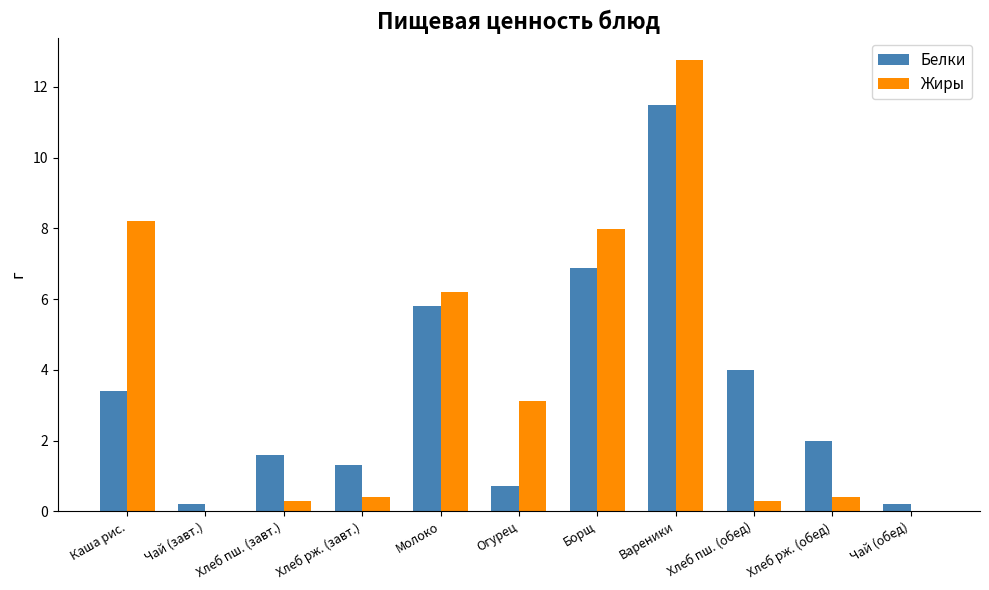

What is the approximate value of Белки at Каша рис.?

3.4